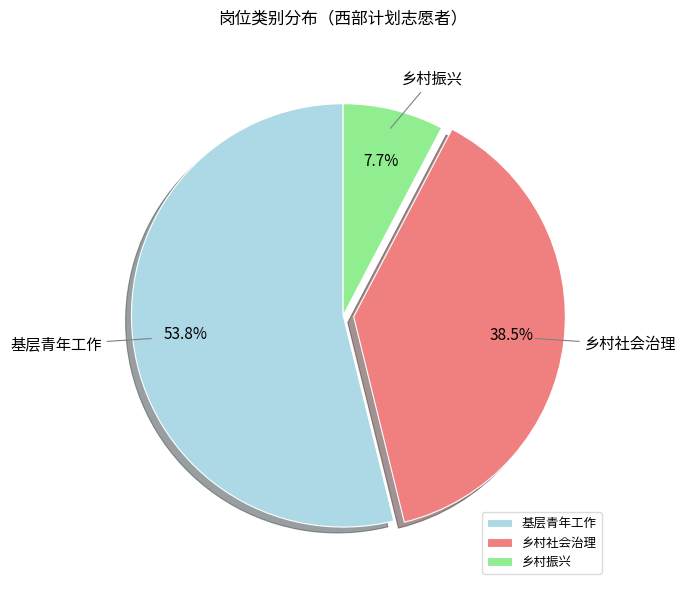

Which slice is the largest?

基层青年工作